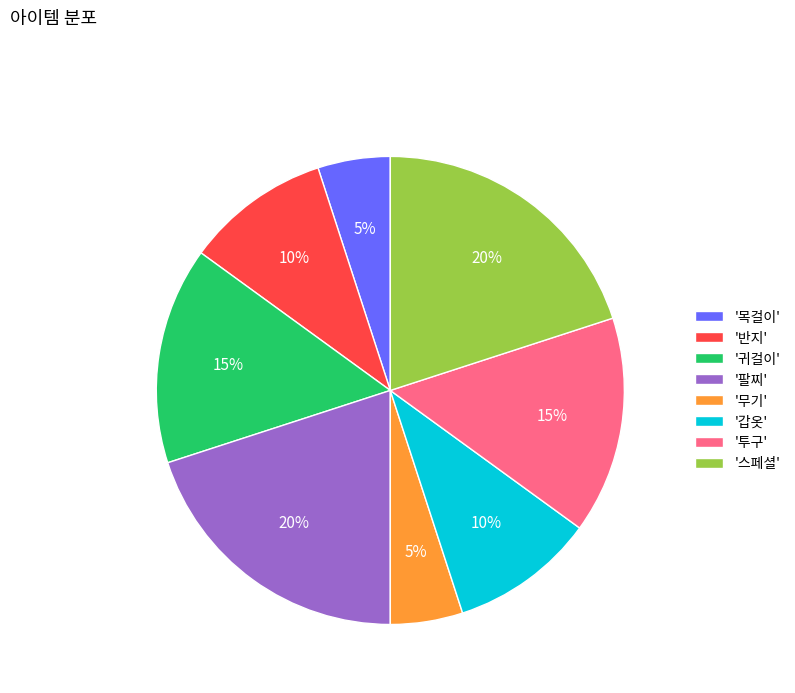

What is the ratio of the value at '반지' to the value at '무기'?

2.0